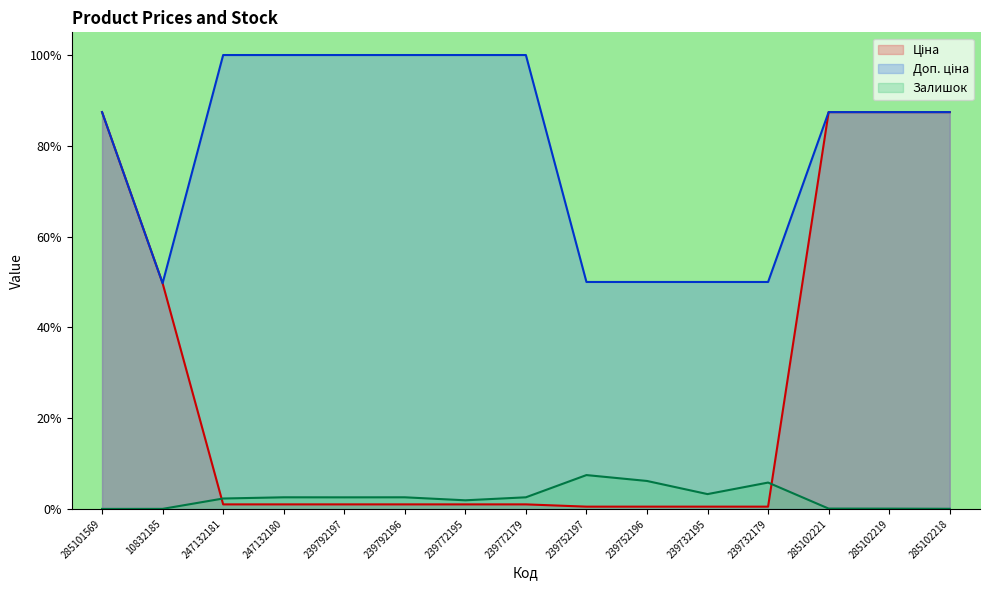

Reading left to right, list all the values displayed in this chart.

Ціна: 0.9	0.5	0.0	0.0	0.0	0.0	0.0	0.0	0.0	0.0	0.0	0.0	0.9	0.9	0.9
Доп. ціна: 0.9	0.5	1.0	1.0	1.0	1.0	1.0	1.0	0.5	0.5	0.5	0.5	0.9	0.9	0.9
Залишок: 0.0	0.0	0.0	0.0	0.0	0.0	0.0	0.0	0.1	0.1	0.0	0.1	0.0	0.0	0.0